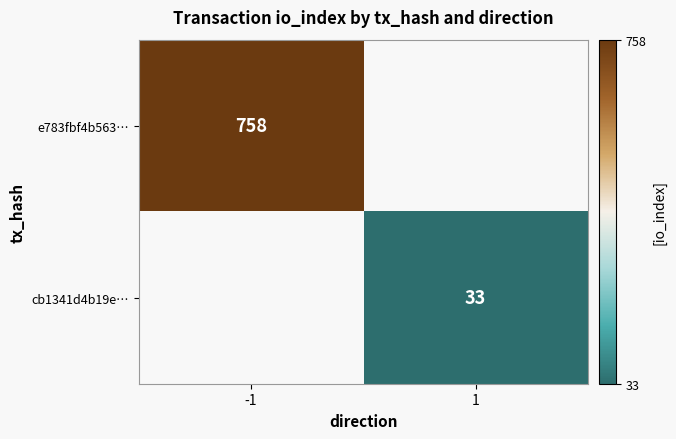

Is the value of cb1341d4b19e… at 1 greater than the value of e783fbf4b563… at -1?

No